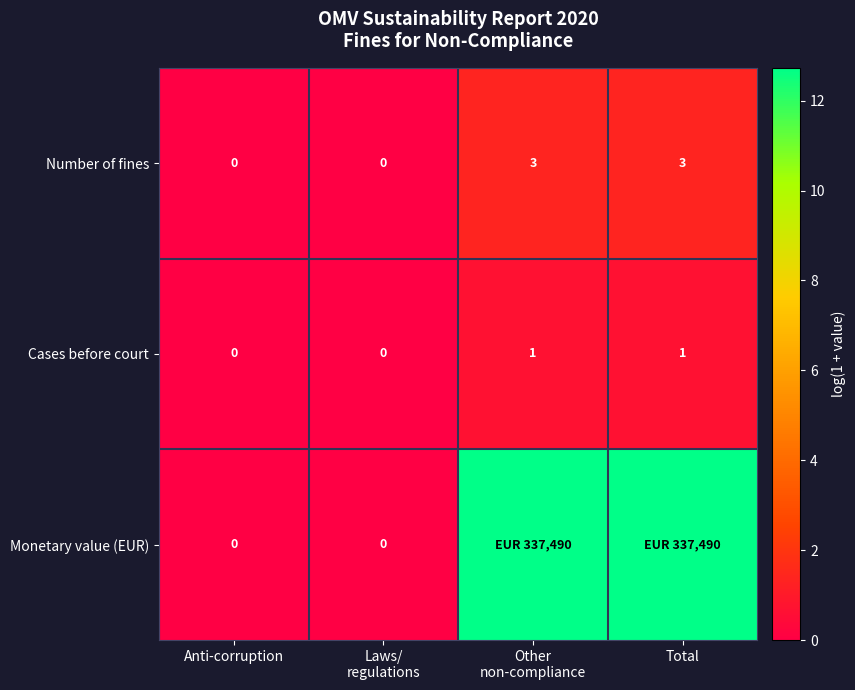

List the series in order of their peak value, lowest first.

row_1, row_0, row_2